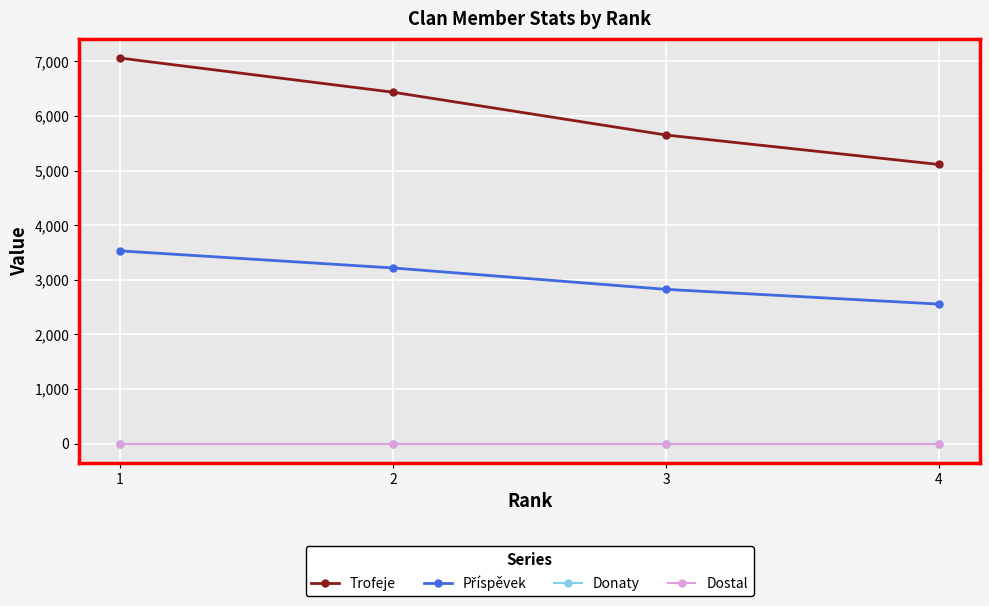

True or false: Příspěvek and Dostal cross at least once.

False